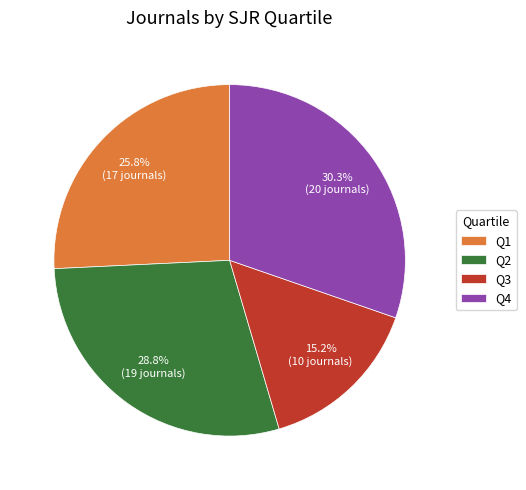

Count the number of slices in the pie.

4